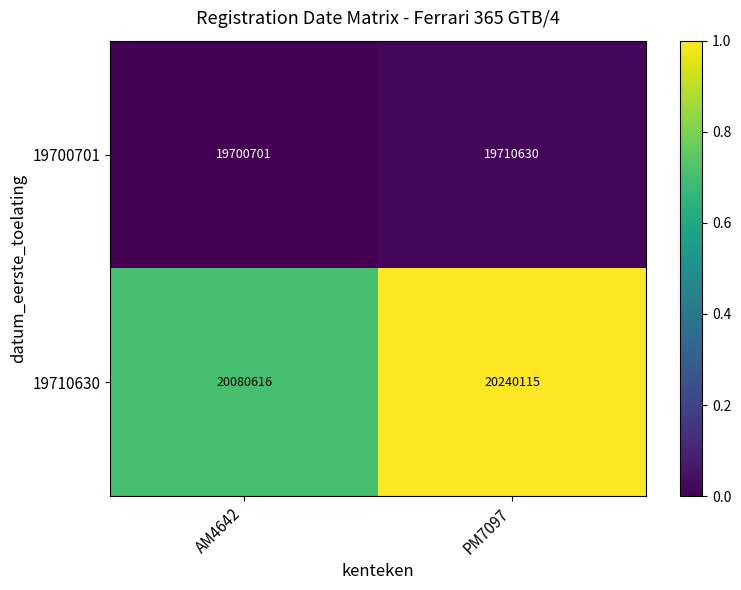

Which series has the largest total across all categories?

19710630